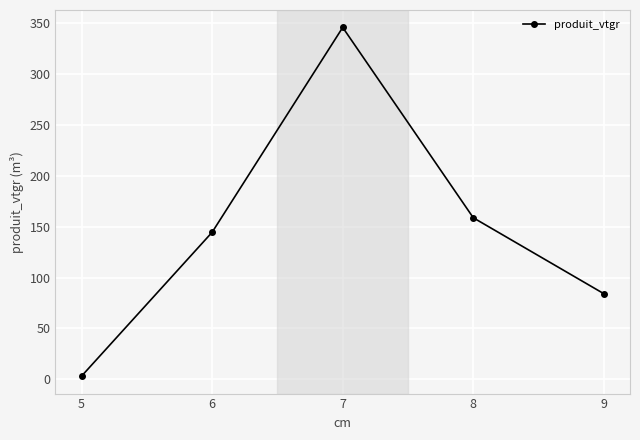

What is the sum of the values at 6 and 8?

303.3